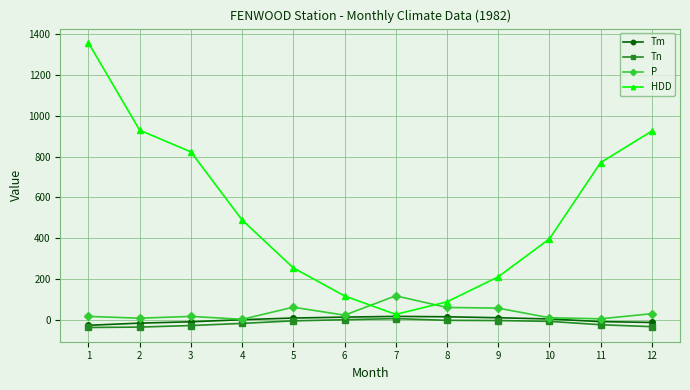

The value of Tm at 10 is 5.2. True or false?

True